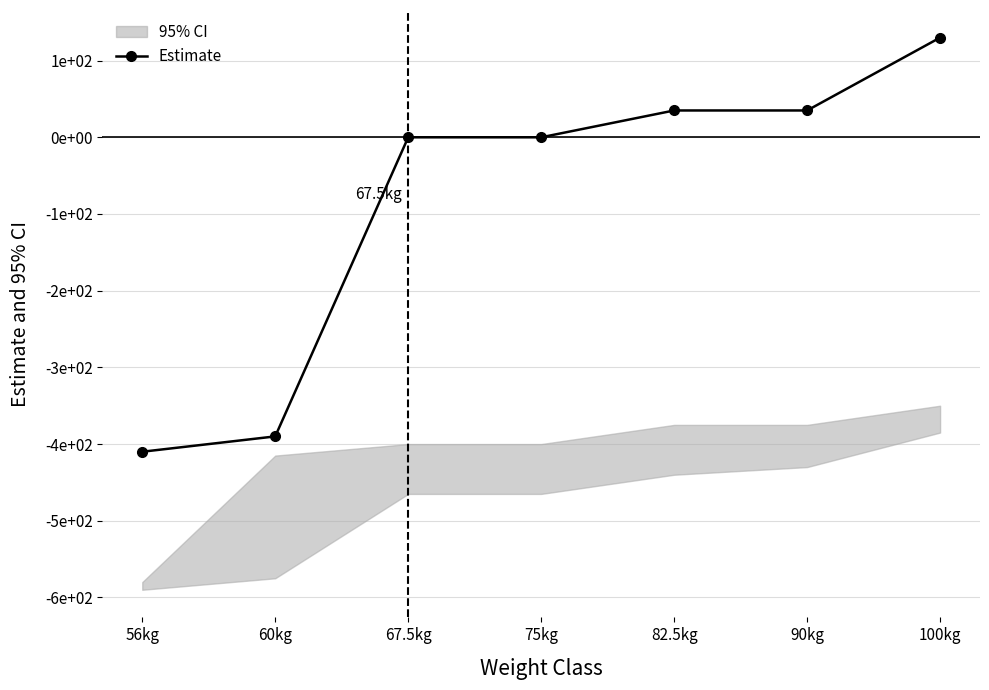

How many data points are less than 0?

2